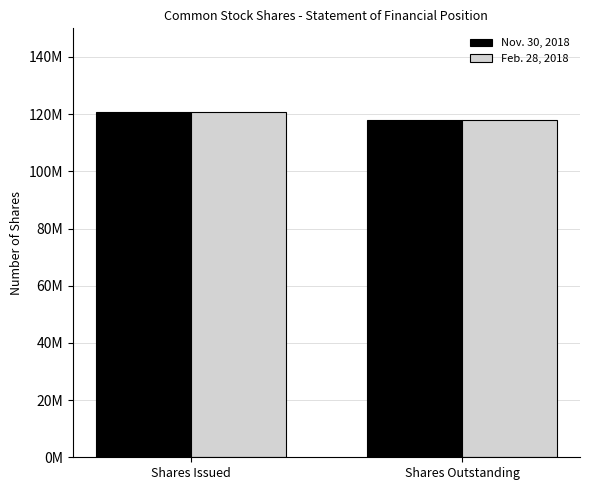

Does the chart contain any negative values?

No